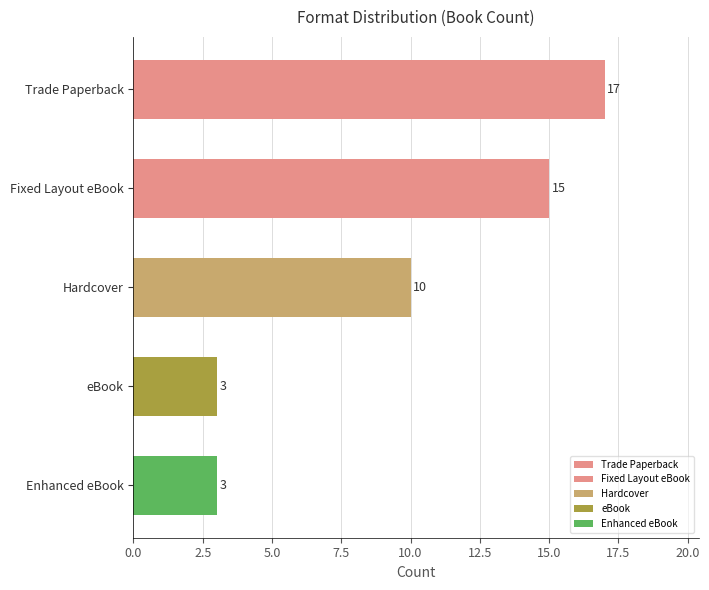

At which label is the value closest to 10?

Hardcover